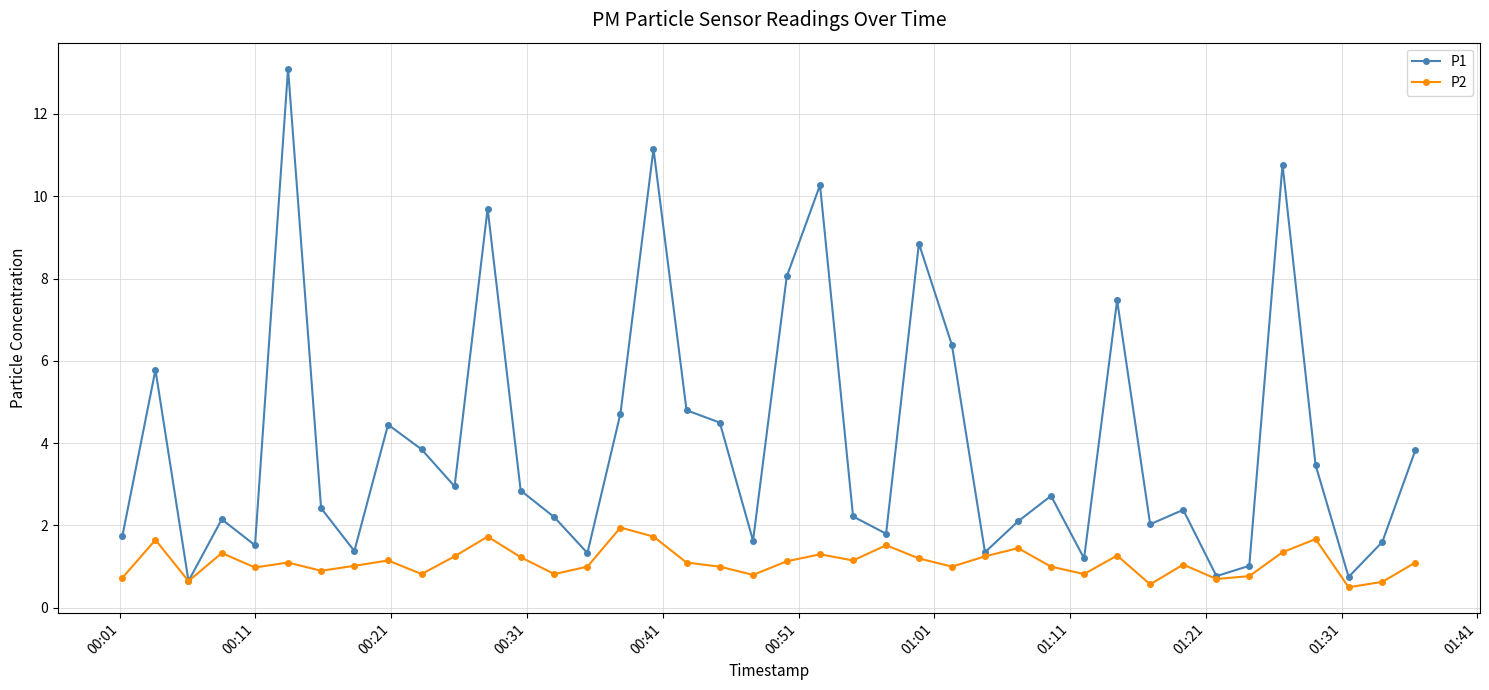

How many data points does each series have?

40